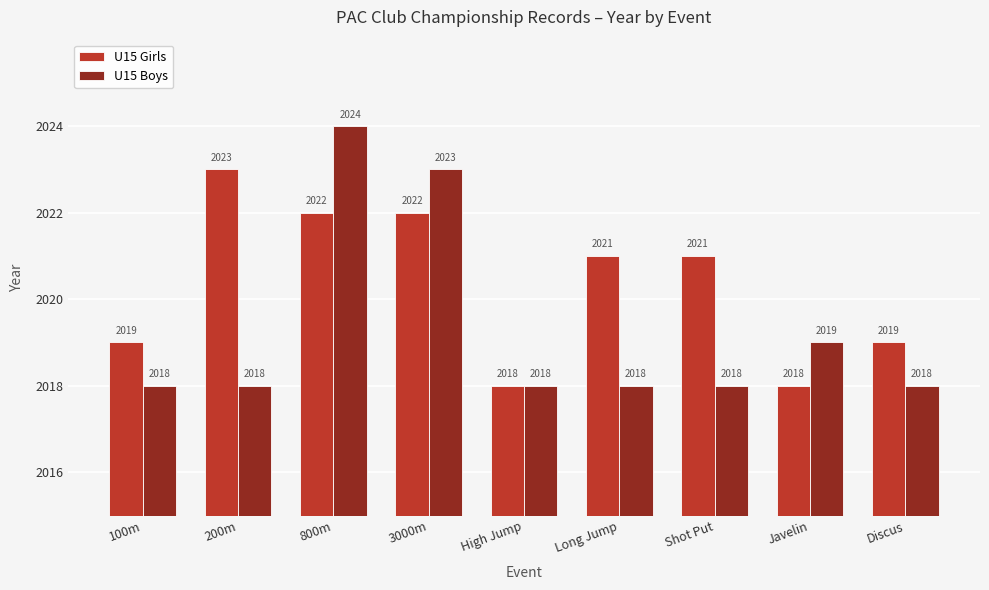

What are all the series names shown in the legend?

U15 Girls, U15 Boys